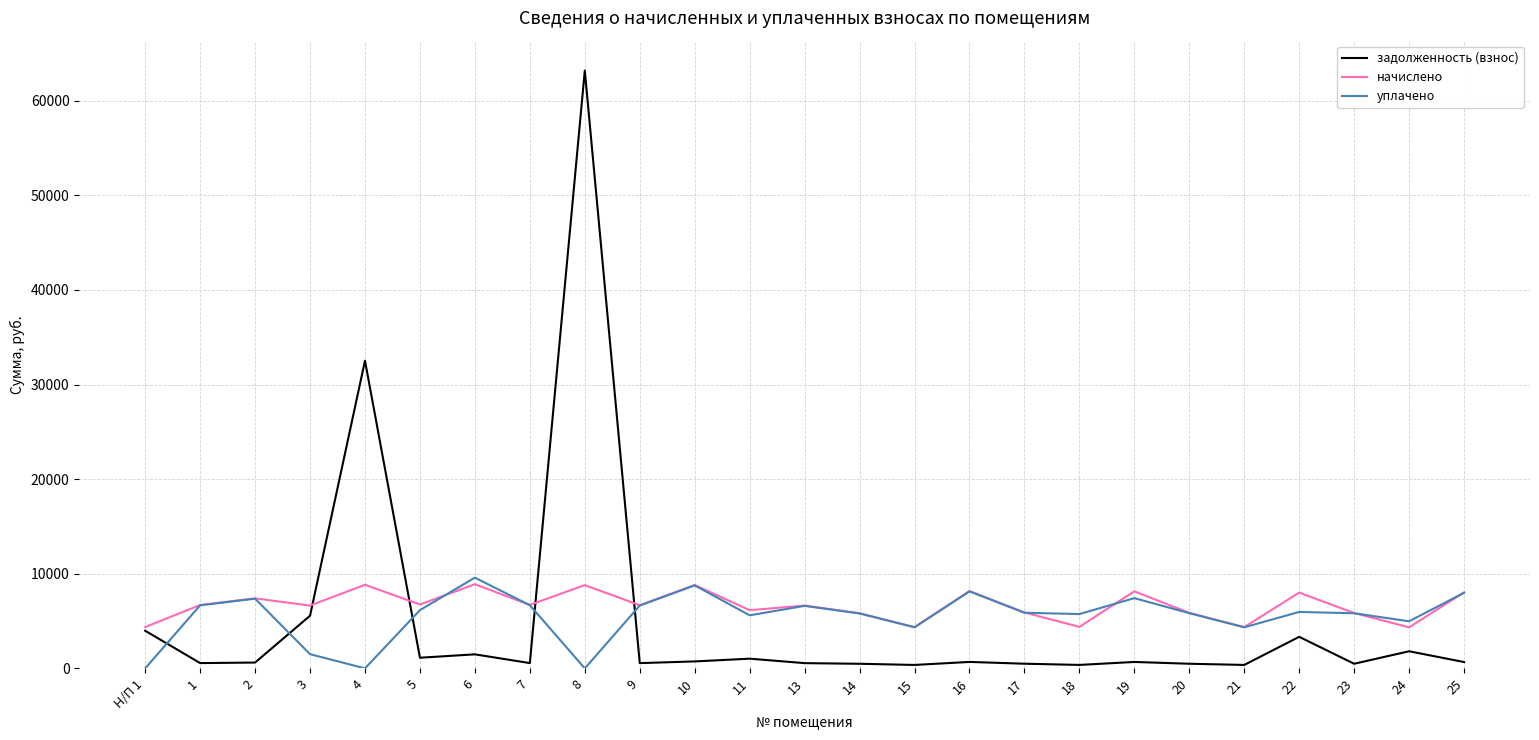

The value of начислено at 7 is 9536.1. True or false?

False